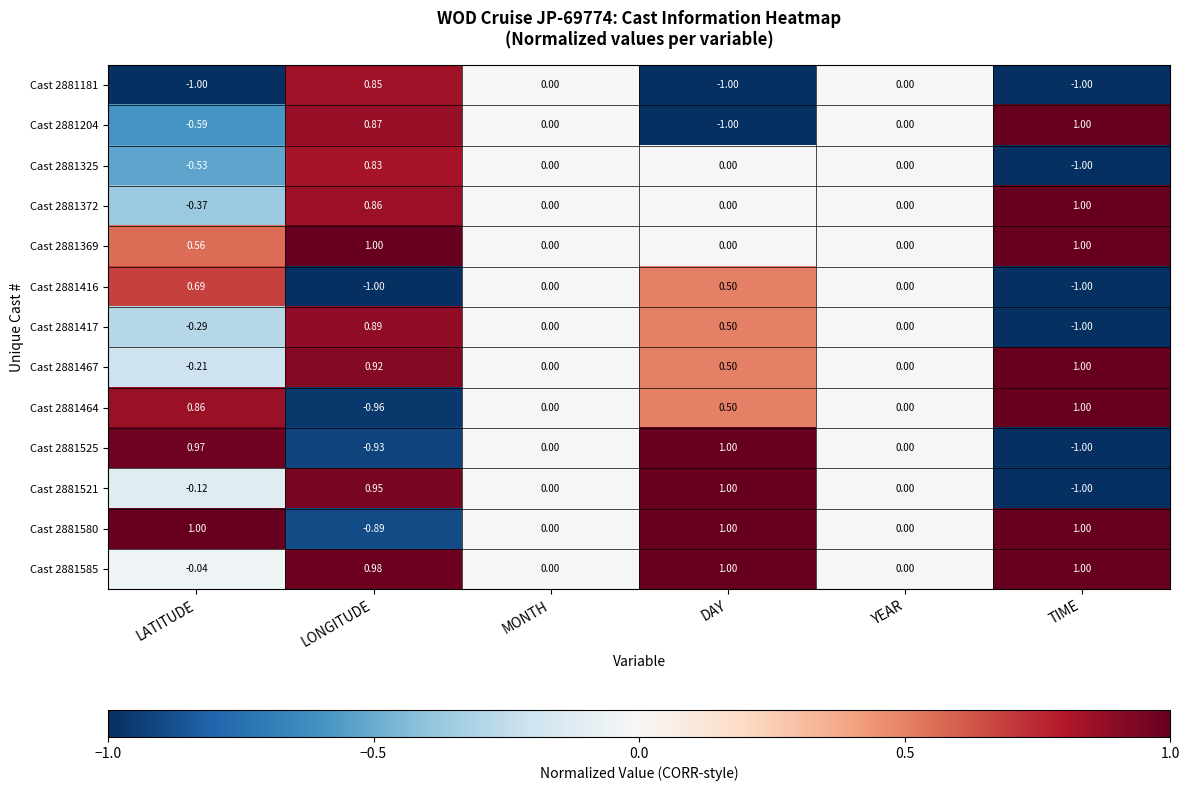

At which label does Cast 2881325 reach its minimum?

TIME